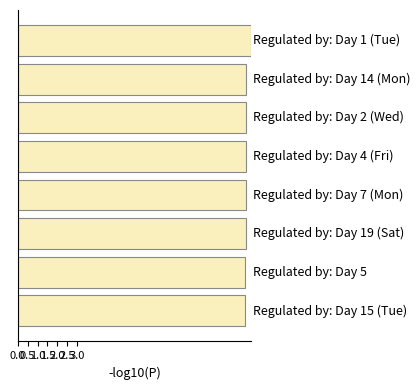

What is the difference between the maximum and second lowest values?

0.3